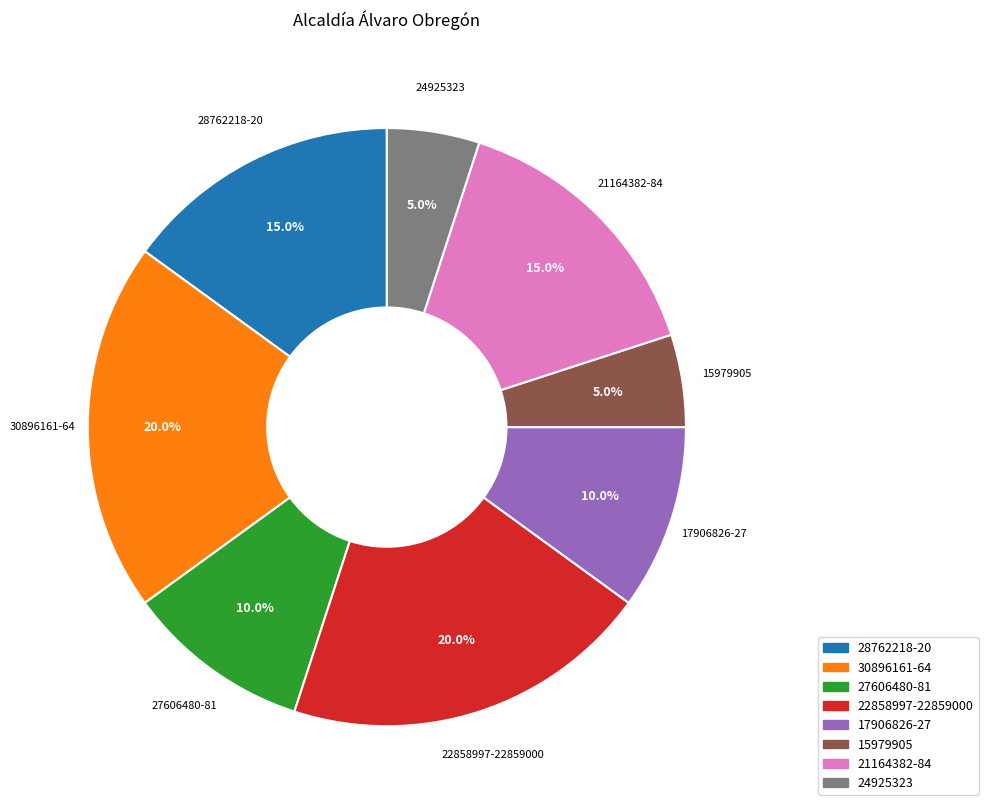

How much of the chart is everything except 24925323?

95.0%